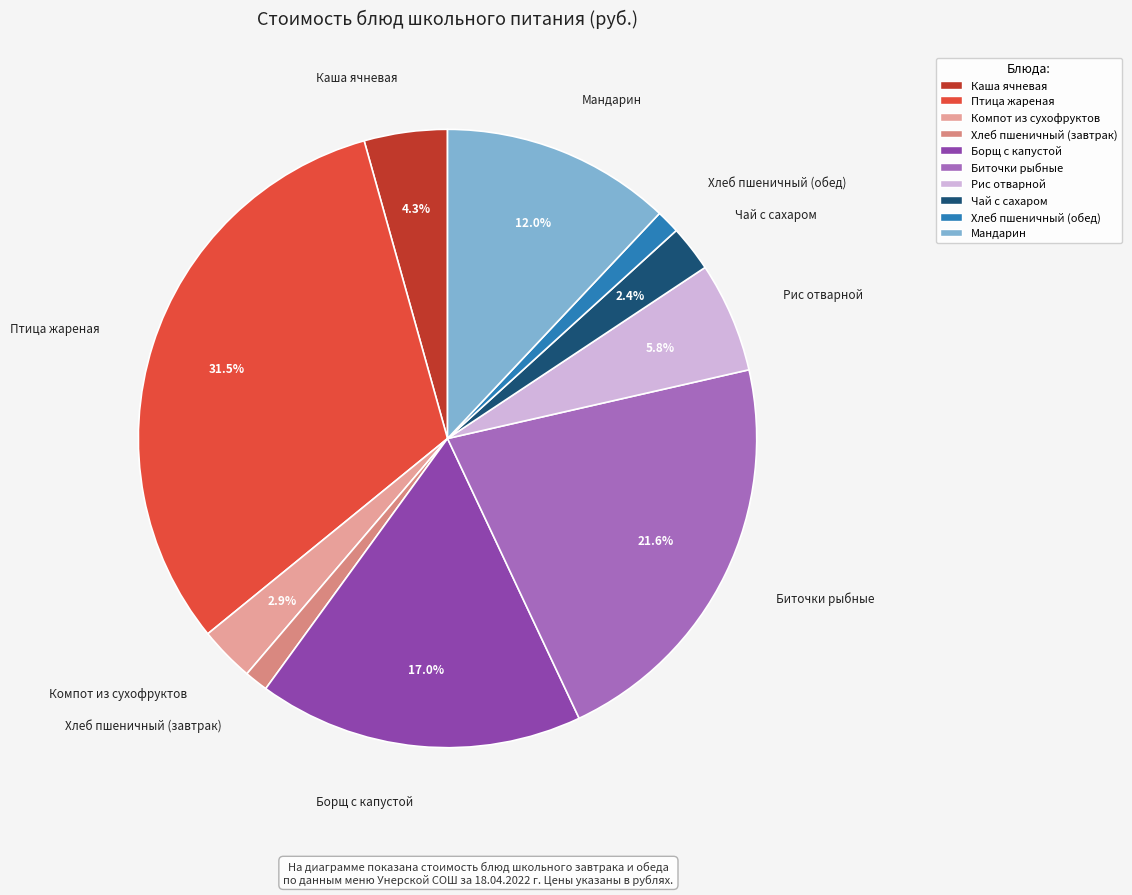

To the nearest percent, what is the combined percentage of Хлеб пшеничный (завтрак) and Птица жареная?

33%